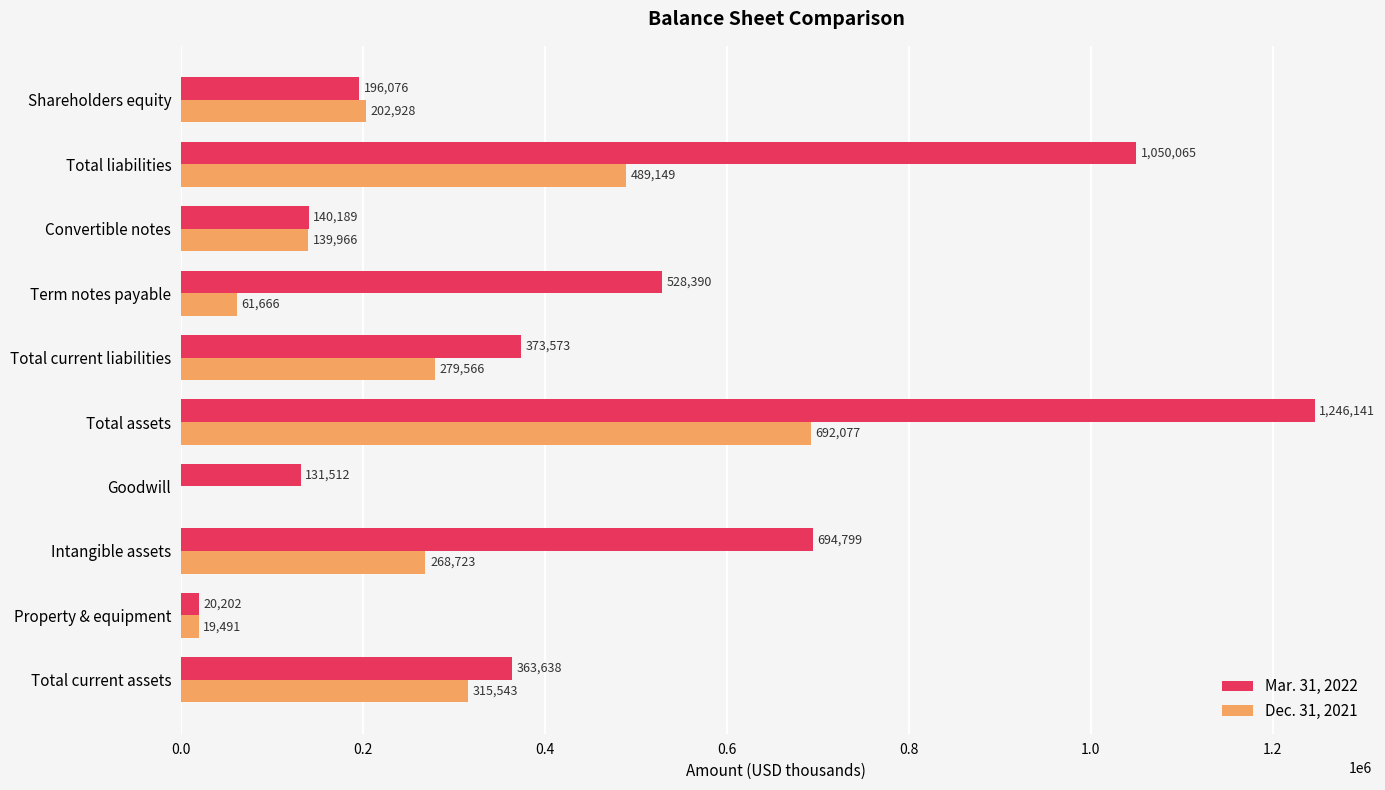

Which series changed the most between Total current assets and Total current liabilities?

Dec. 31, 2021